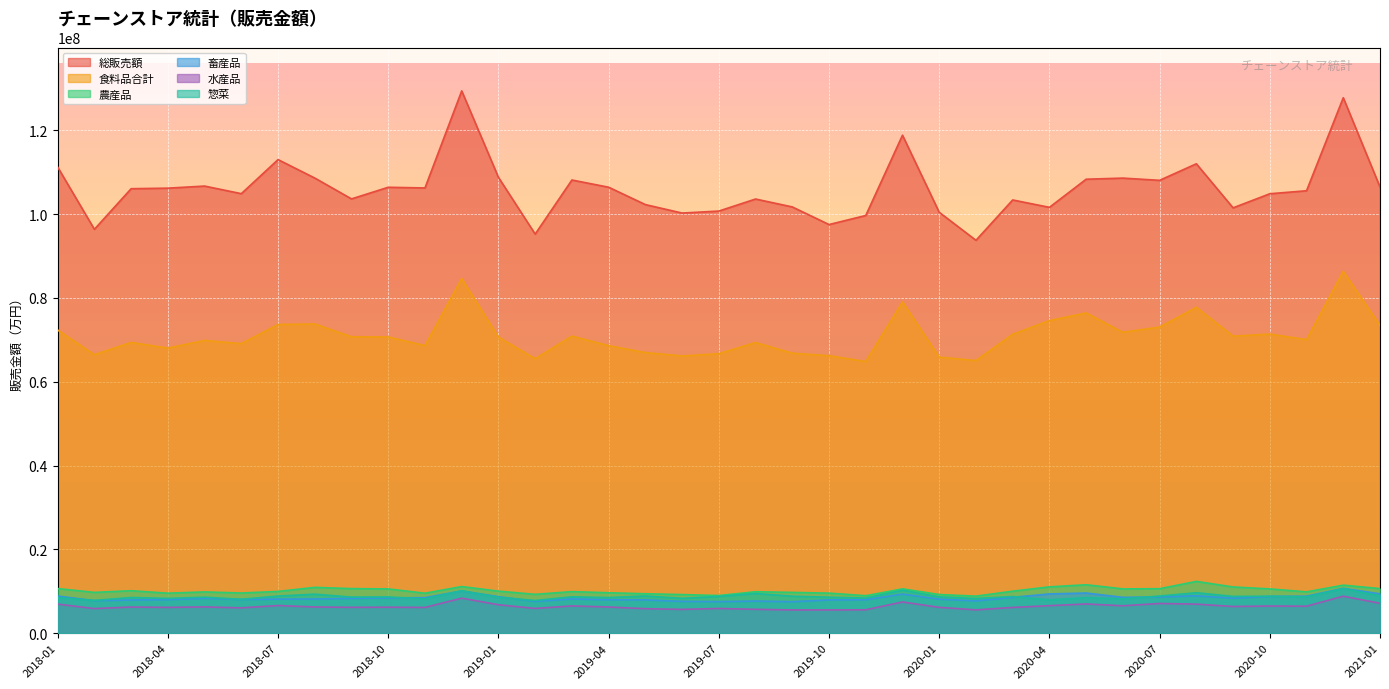

What is the sum of the 総販売額 values at 2019-07 and 2019-08?

204343845